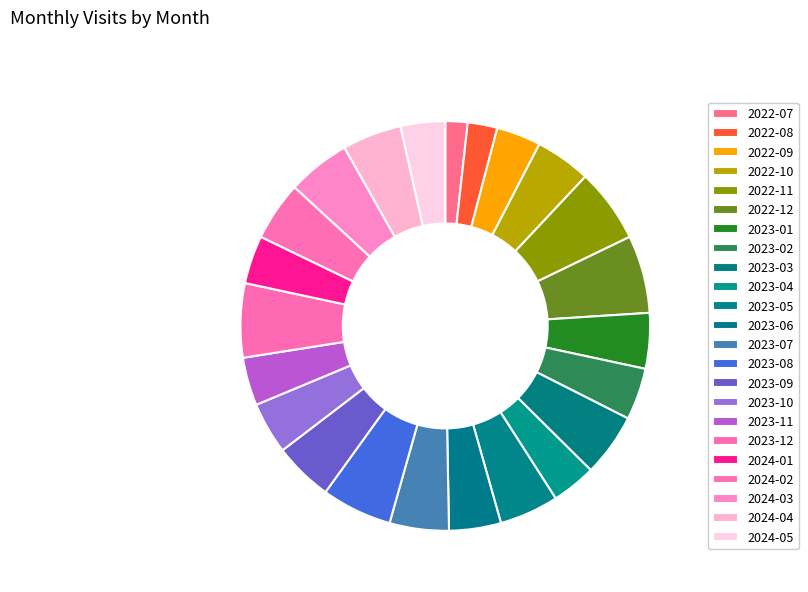

What percentage do 2024-04 and 2024-02 together represent?

9.4%